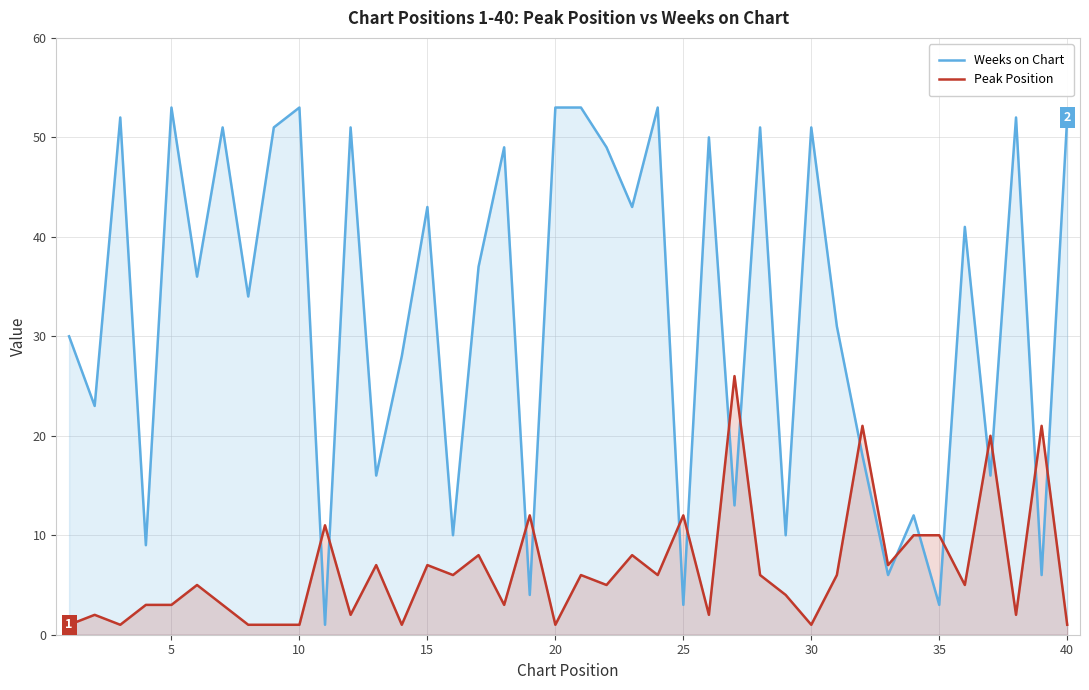

How many data points in Weeks on Chart are less than 37?

20